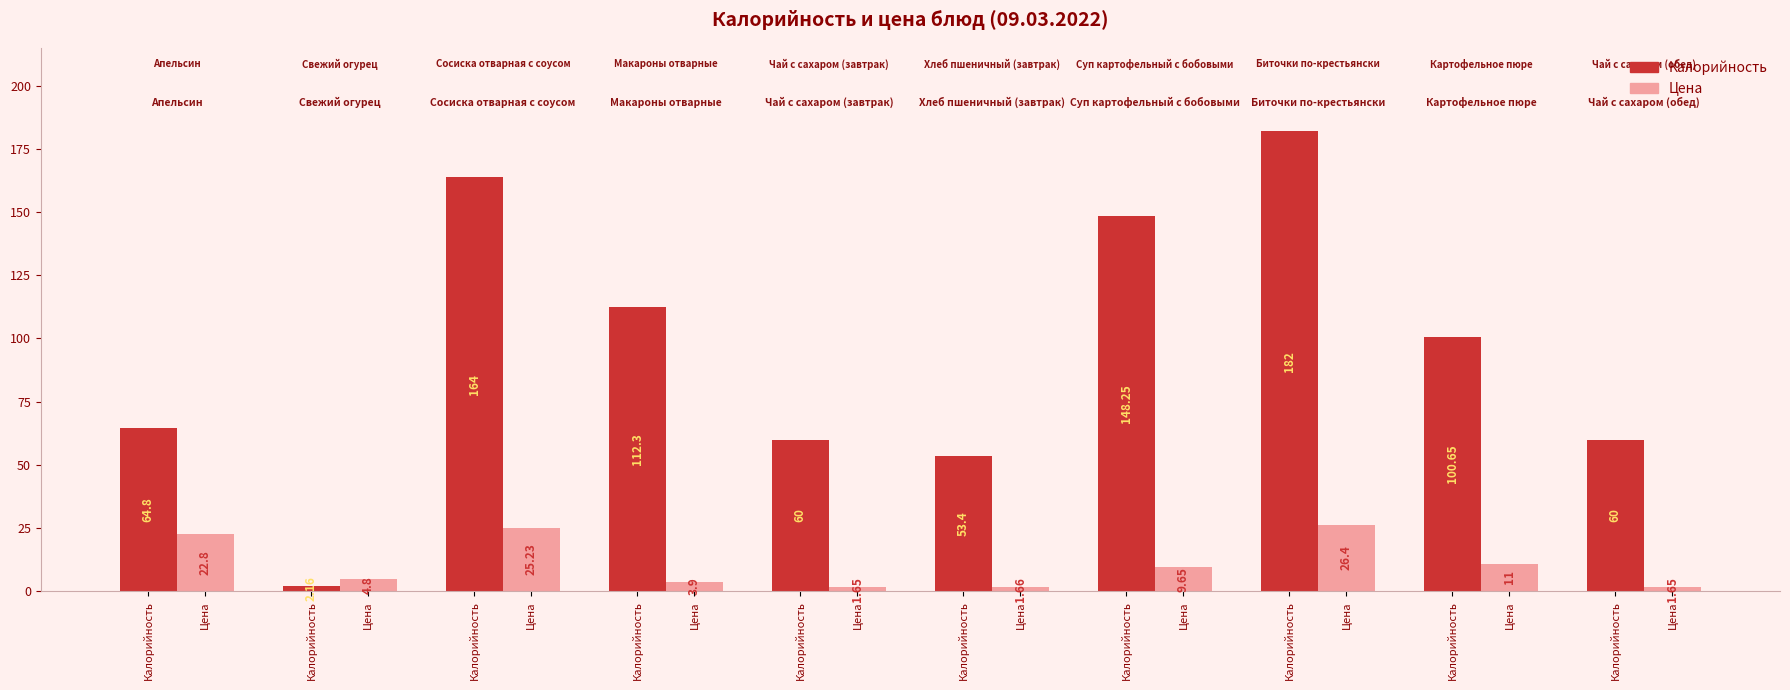

How many data points in Цена are less than 9?

5